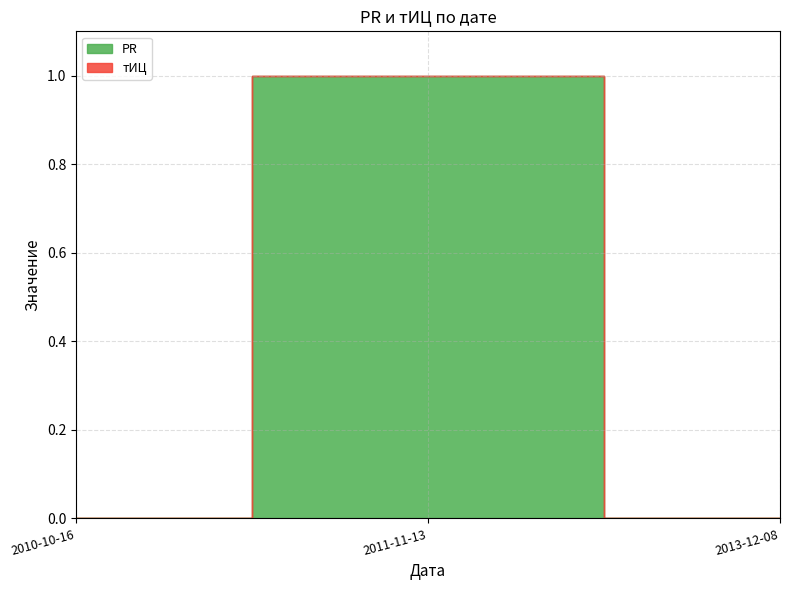

What is the sum of the PR values at 2013-12-08 and 2011-11-13?

1